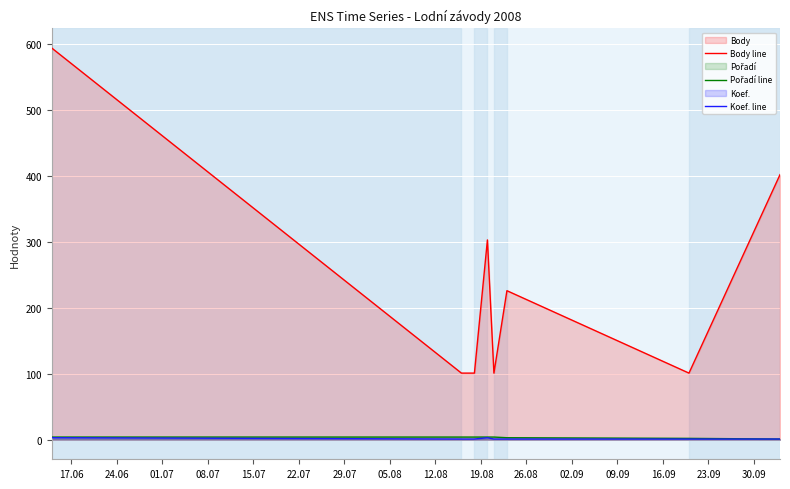

What is the maximum value for Body line?

594